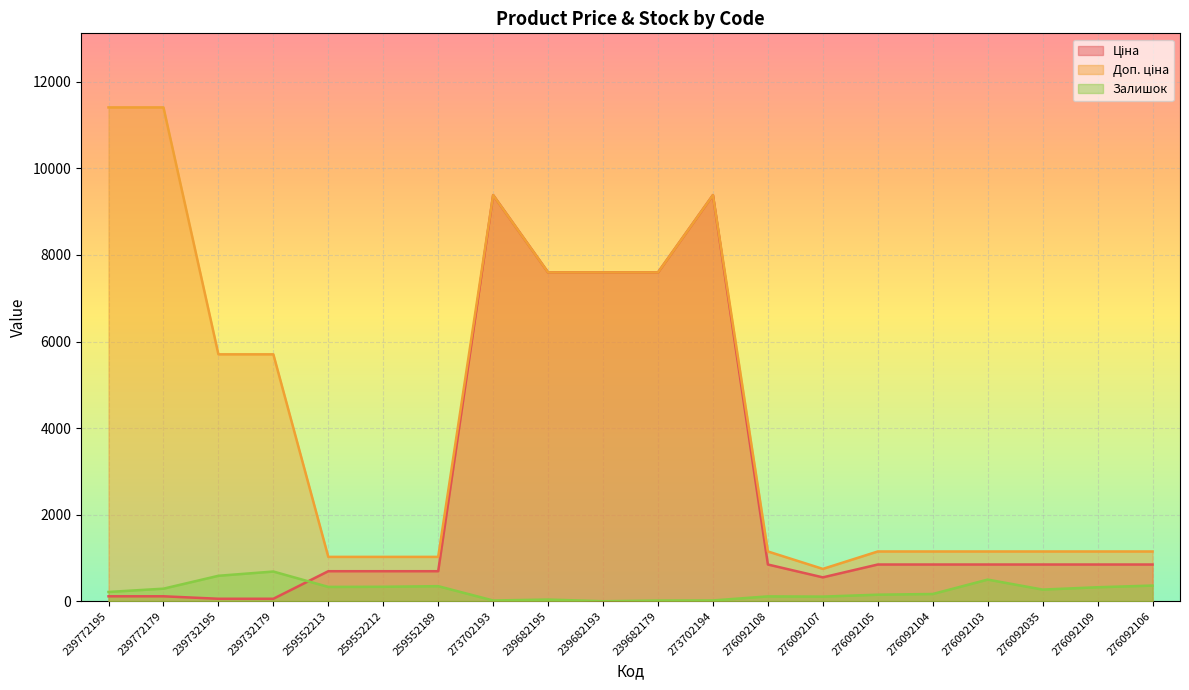

At which label does Ціна reach its peak?

273702193